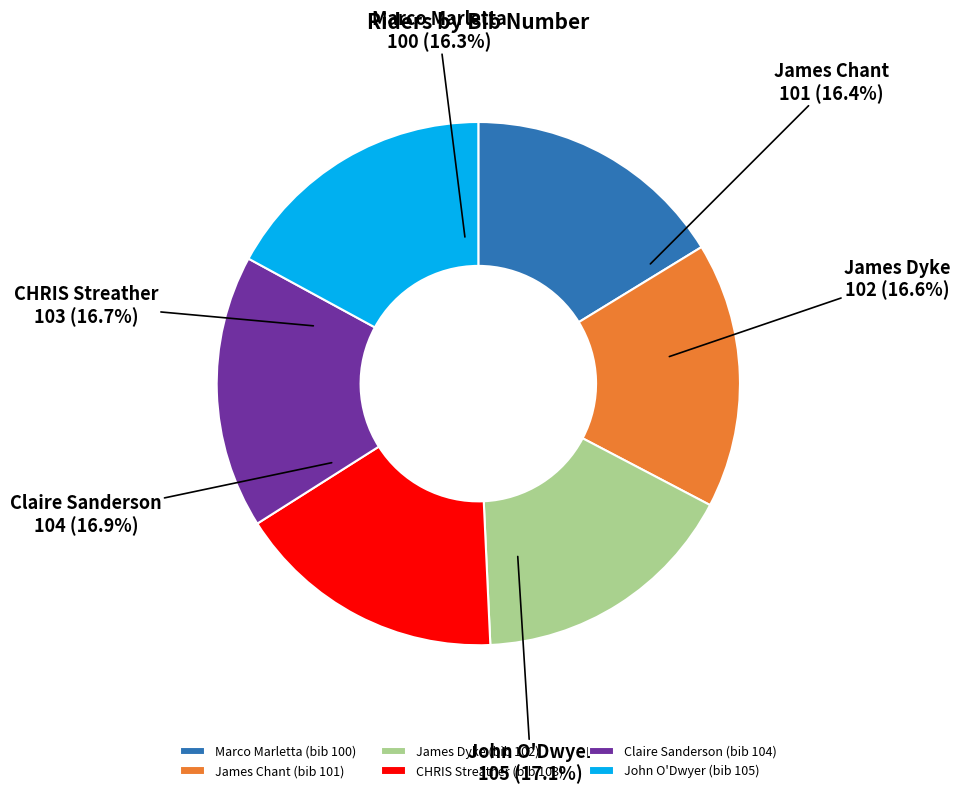

To the nearest percent, what percentage of the pie is Claire Sanderson?

17%